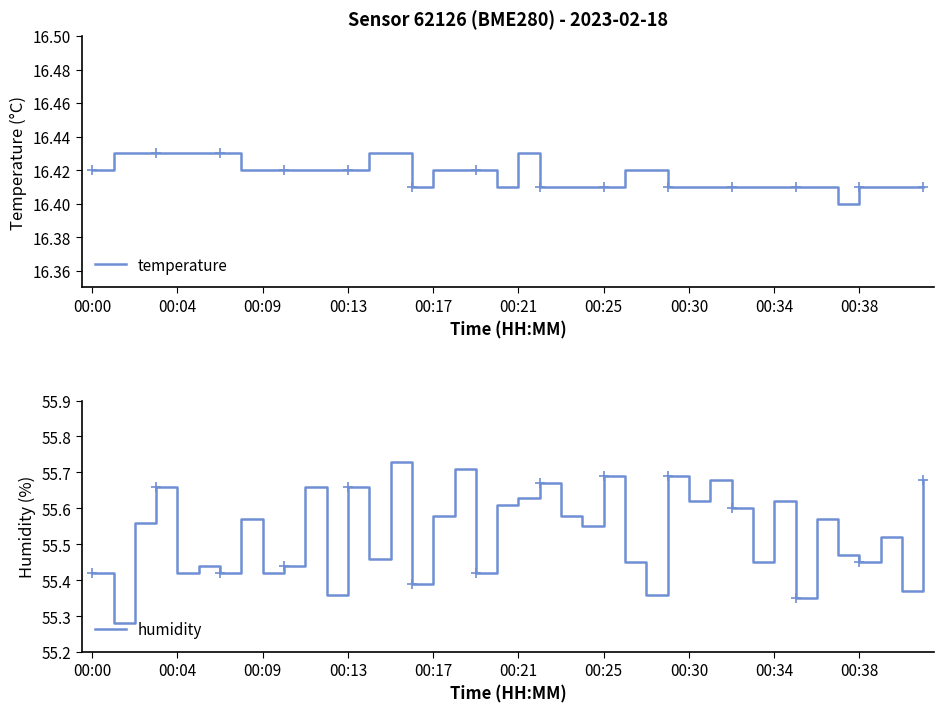

What are all the series names shown in the legend?

temperature, humidity